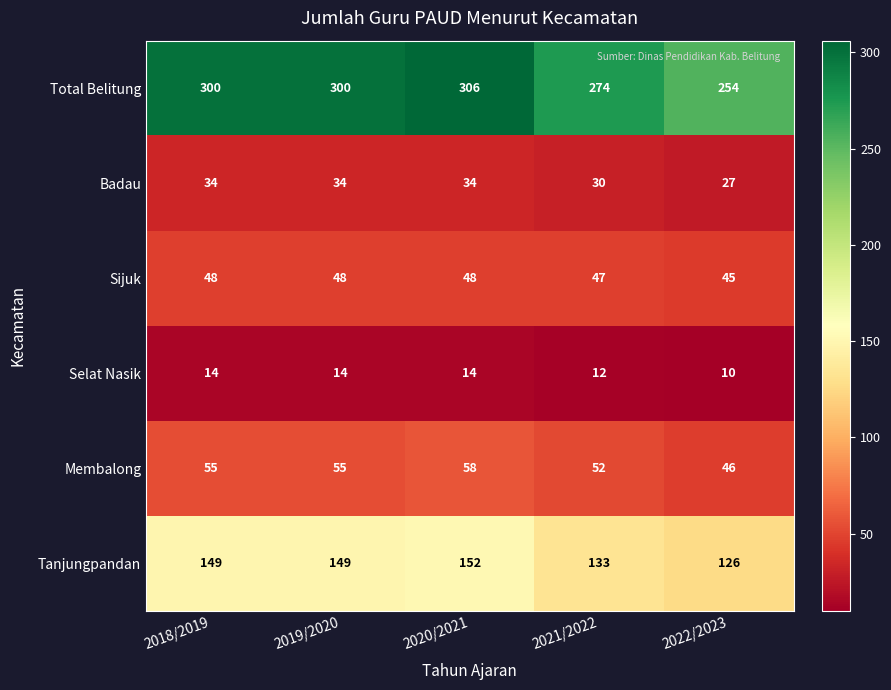

Count the number of data series in this chart.

6